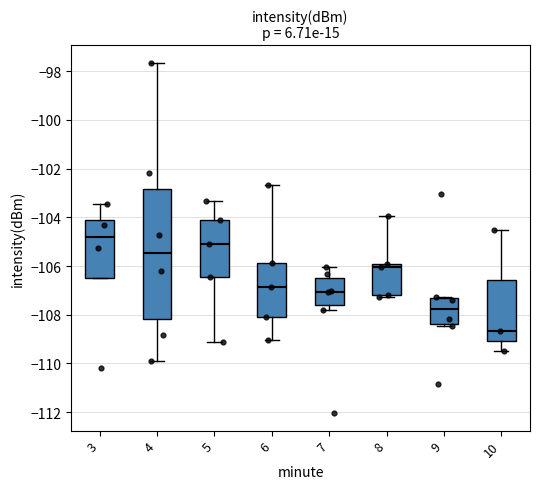

Comparing the boxes themselves (not the whiskers), which one is the tallest?

4